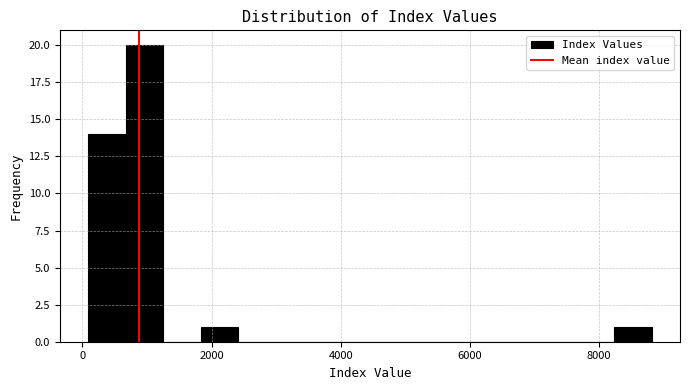

Read against the x-axis, roughly where is the centre of the tallest bar?

1000